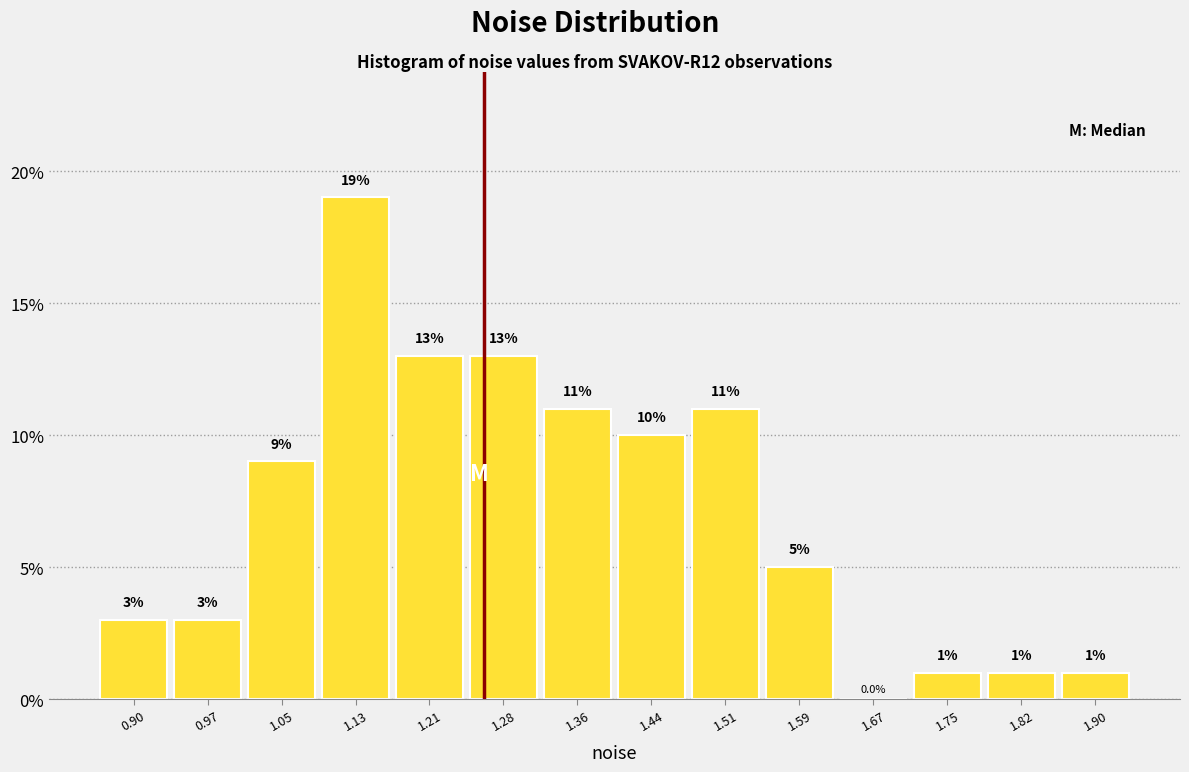

Reading left to right, transcribe this chart: for each bar, give the range it covers on the x-axis and its height. The bar edges are not printed on the chart, so give them approximately, as read against the axis.

0.86 to 0.93: 3.0
0.93 to 1.01: 3.0
1.01 to 1.09: 9.0
1.09 to 1.17: 19.0
1.17 to 1.24: 13.0
1.24 to 1.32: 13.0
1.32 to 1.40: 11.0
1.40 to 1.48: 10.0
1.48 to 1.55: 11.0
1.55 to 1.63: 5.0
1.63 to 1.71: 0.0
1.71 to 1.79: 1.0
1.79 to 1.86: 1.0
1.86 to 1.94: 1.0